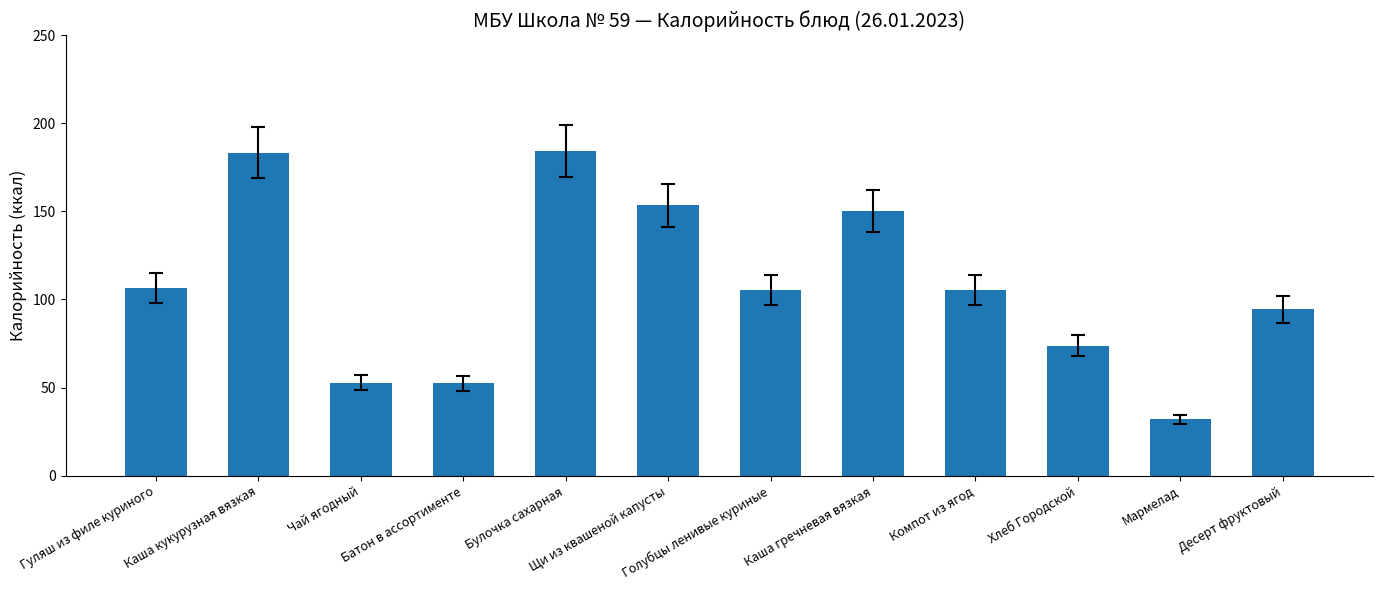

What is the label of the 8th bar from the left?

Каша гречневая вязкая